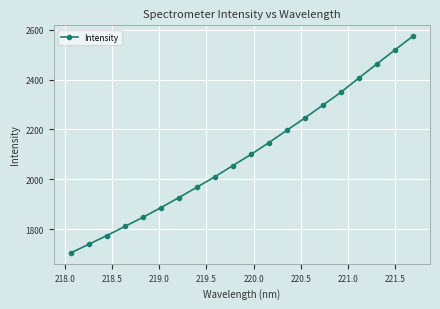

What is the difference between the maximum and minimum values?

868.6